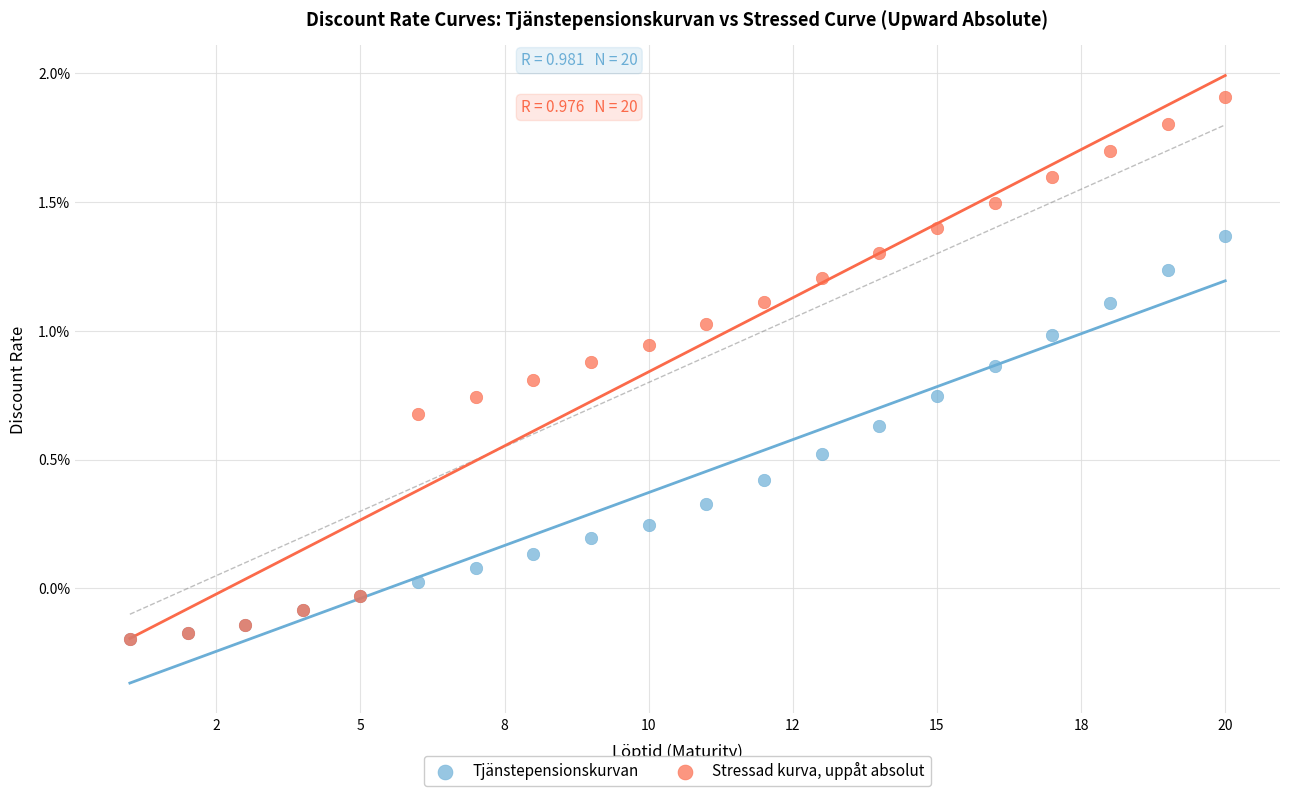

Which series has the widest spread of Y values?

Stressad kurva, uppåt absolut